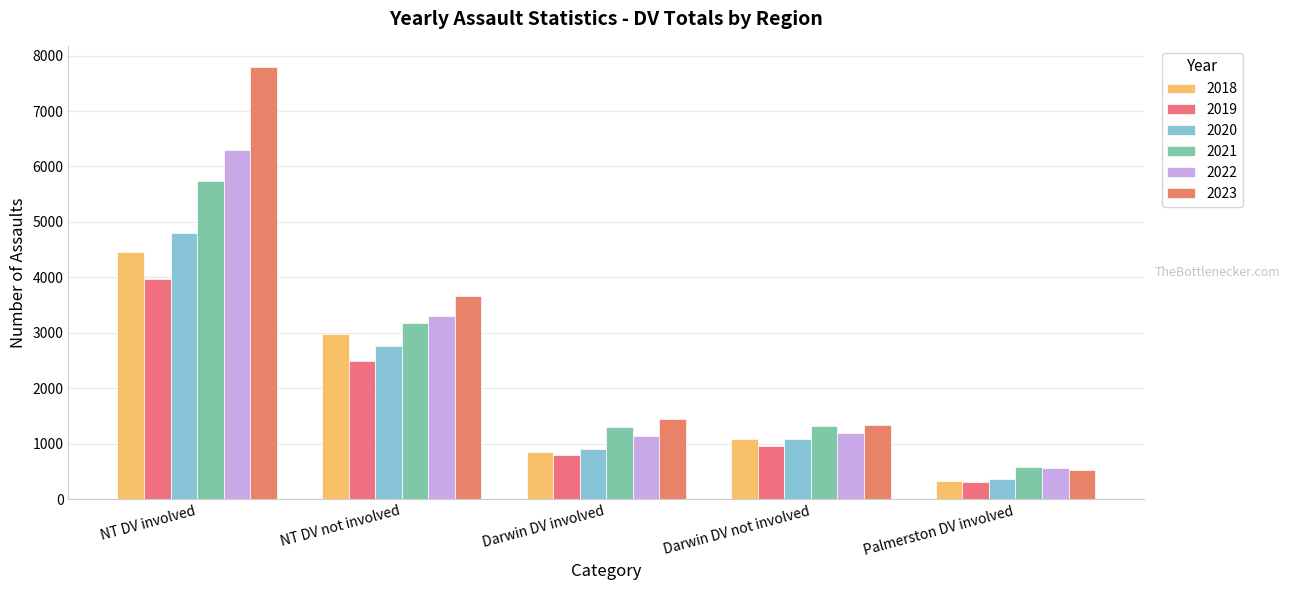

Reading left to right, list all the values displayed in this chart.

2018: 4462	2981	846	1090	335
2019: 3976	2492	792	949	312
2020: 4794	2770	905	1083	361
2021: 5745	3185	1297	1312	574
2022: 6289	3311	1145	1188	561
2023: 7787	3658	1440	1339	527